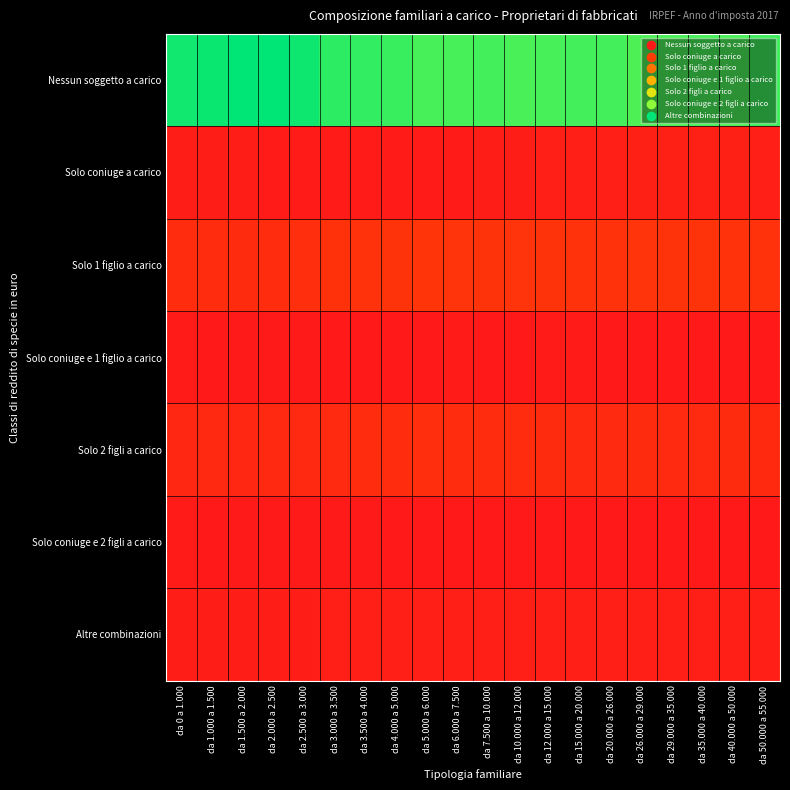

Reading right to left, what are all the values shown in this chart?

Nessun soggetto a carico: da 50.000 a 55.000=74.7	da 40.000 a 50.000=73.5	da 35.000 a 40.000=73.7	da 29.000 a 35.000=73.5	da 26.000 a 29.000=73.1	da 20.000 a 26.000=73.9	da 15.000 a 20.000=73.9	da 12.000 a 15.000=73.7	da 10.000 a 12.000=73.5	da 7.500 a 10.000=73.9	da 6.000 a 7.500=73.7	da 5.000 a 6.000=73.6	da 4.000 a 5.000=74.9	da 3.500 a 4.000=75.5	da 3.000 a 3.500=76.2	da 2.500 a 3.000=79.1	da 2.000 a 2.500=80.4	da 1.500 a 2.000=80.4	da 1.000 a 1.500=79.2	da 0 a 1.000=78.8
Solo coniuge a carico: da 50.000 a 55.000=3.2	da 40.000 a 50.000=3.4	da 35.000 a 40.000=3.4	da 29.000 a 35.000=3.4	da 26.000 a 29.000=3.4	da 20.000 a 26.000=3.2	da 15.000 a 20.000=3.0	da 12.000 a 15.000=2.7	da 10.000 a 12.000=2.3	da 7.500 a 10.000=2.2	da 6.000 a 7.500=1.8	da 5.000 a 6.000=1.6	da 4.000 a 5.000=1.8	da 3.500 a 4.000=1.8	da 3.000 a 3.500=1.9	da 2.500 a 3.000=1.8	da 2.000 a 2.500=1.8	da 1.500 a 2.000=2.0	da 1.000 a 1.500=2.1	da 0 a 1.000=2.0
Solo 1 figlio a carico: da 50.000 a 55.000=10.0	da 40.000 a 50.000=9.9	da 35.000 a 40.000=10.2	da 29.000 a 35.000=10.1	da 26.000 a 29.000=10.5	da 20.000 a 26.000=10.1	da 15.000 a 20.000=10.0	da 12.000 a 15.000=10.2	da 10.000 a 12.000=10.6	da 7.500 a 10.000=10.4	da 6.000 a 7.500=10.6	da 5.000 a 6.000=10.8	da 4.000 a 5.000=10.2	da 3.500 a 4.000=9.9	da 3.000 a 3.500=9.7	da 2.500 a 3.000=8.4	da 2.000 a 2.500=7.6	da 1.500 a 2.000=7.6	da 1.000 a 1.500=7.9	da 0 a 1.000=7.9
Solo coniuge e 1 figlio a carico: da 50.000 a 55.000=1.2	da 40.000 a 50.000=1.4	da 35.000 a 40.000=1.4	da 29.000 a 35.000=1.4	da 26.000 a 29.000=1.2	da 20.000 a 26.000=1.4	da 15.000 a 20.000=1.5	da 12.000 a 15.000=1.4	da 10.000 a 12.000=1.3	da 7.500 a 10.000=1.4	da 6.000 a 7.500=1.4	da 5.000 a 6.000=1.3	da 4.000 a 5.000=1.3	da 3.500 a 4.000=1.2	da 3.000 a 3.500=1.2	da 2.500 a 3.000=0.9	da 2.000 a 2.500=0.9	da 1.500 a 2.000=1.0	da 1.000 a 1.500=1.2	da 0 a 1.000=1.5
Solo 2 figli a carico: da 50.000 a 55.000=6.6	da 40.000 a 50.000=7.4	da 35.000 a 40.000=7.1	da 29.000 a 35.000=7.1	da 26.000 a 29.000=7.5	da 20.000 a 26.000=7.1	da 15.000 a 20.000=7.3	da 12.000 a 15.000=7.6	da 10.000 a 12.000=7.9	da 7.500 a 10.000=7.9	da 6.000 a 7.500=8.2	da 5.000 a 6.000=8.5	da 4.000 a 5.000=7.7	da 3.500 a 4.000=7.7	da 3.000 a 3.500=7.3	da 2.500 a 3.000=6.3	da 2.000 a 2.500=6.3	da 1.500 a 2.000=5.8	da 1.000 a 1.500=6.2	da 0 a 1.000=6.1
Solo coniuge e 2 figli a carico: da 50.000 a 55.000=1.2	da 40.000 a 50.000=1.3	da 35.000 a 40.000=1.2	da 29.000 a 35.000=1.3	da 26.000 a 29.000=1.2	da 20.000 a 26.000=1.2	da 15.000 a 20.000=1.3	da 12.000 a 15.000=1.3	da 10.000 a 12.000=1.3	da 7.500 a 10.000=1.2	da 6.000 a 7.500=1.2	da 5.000 a 6.000=1.2	da 4.000 a 5.000=1.1	da 3.500 a 4.000=1.0	da 3.000 a 3.500=1.0	da 2.500 a 3.000=0.8	da 2.000 a 2.500=0.8	da 1.500 a 2.000=1.0	da 1.000 a 1.500=1.2	da 0 a 1.000=1.5
Altre combinazioni: da 50.000 a 55.000=3.1	da 40.000 a 50.000=3.1	da 35.000 a 40.000=3.1	da 29.000 a 35.000=3.2	da 26.000 a 29.000=3.1	da 20.000 a 26.000=3.1	da 15.000 a 20.000=3.0	da 12.000 a 15.000=3.1	da 10.000 a 12.000=3.1	da 7.500 a 10.000=3.1	da 6.000 a 7.500=3.0	da 5.000 a 6.000=3.0	da 4.000 a 5.000=2.9	da 3.500 a 4.000=2.9	da 3.000 a 3.500=2.7	da 2.500 a 3.000=2.5	da 2.000 a 2.500=2.2	da 1.500 a 2.000=2.2	da 1.000 a 1.500=2.3	da 0 a 1.000=2.1